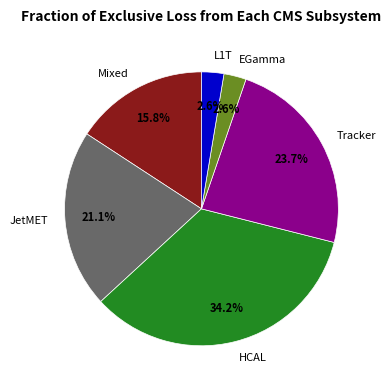

What is the largest slice in the pie chart?

HCAL